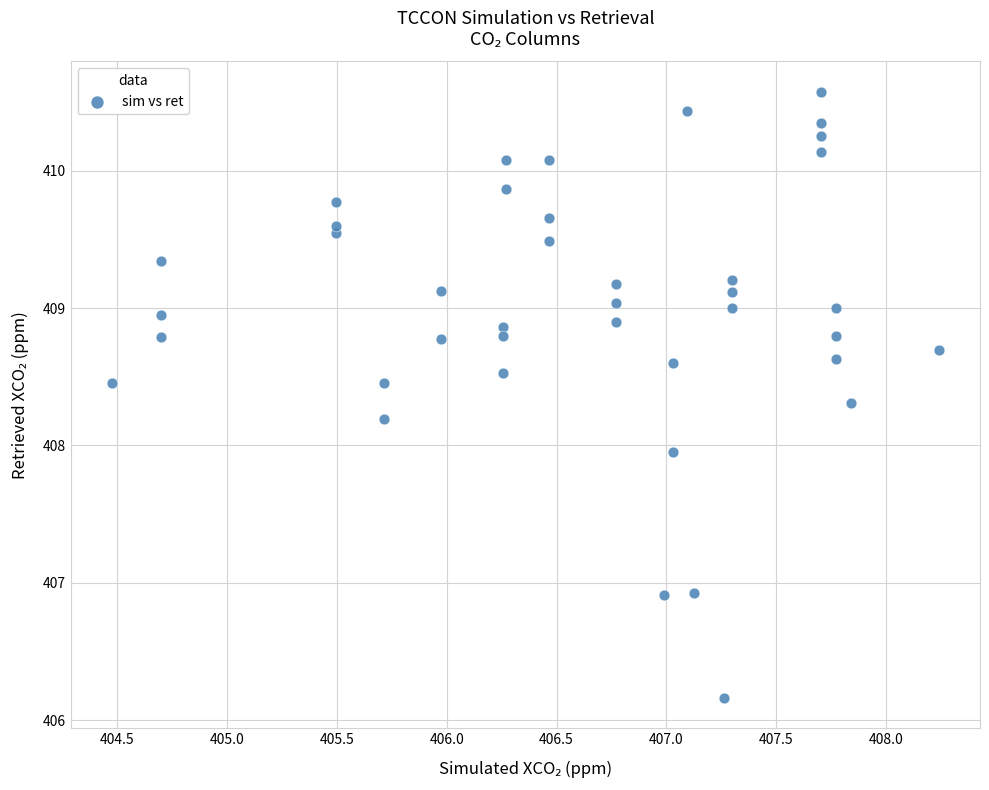

What is the range of X values (max minus min)?

3.8